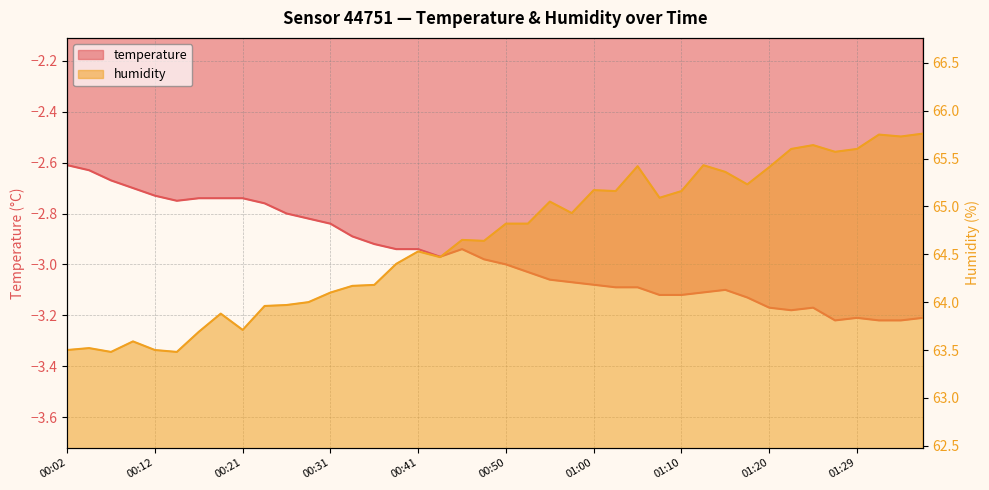

Is the value of humidity at 01:00 greater than the value of temperature at 00:58?

Yes